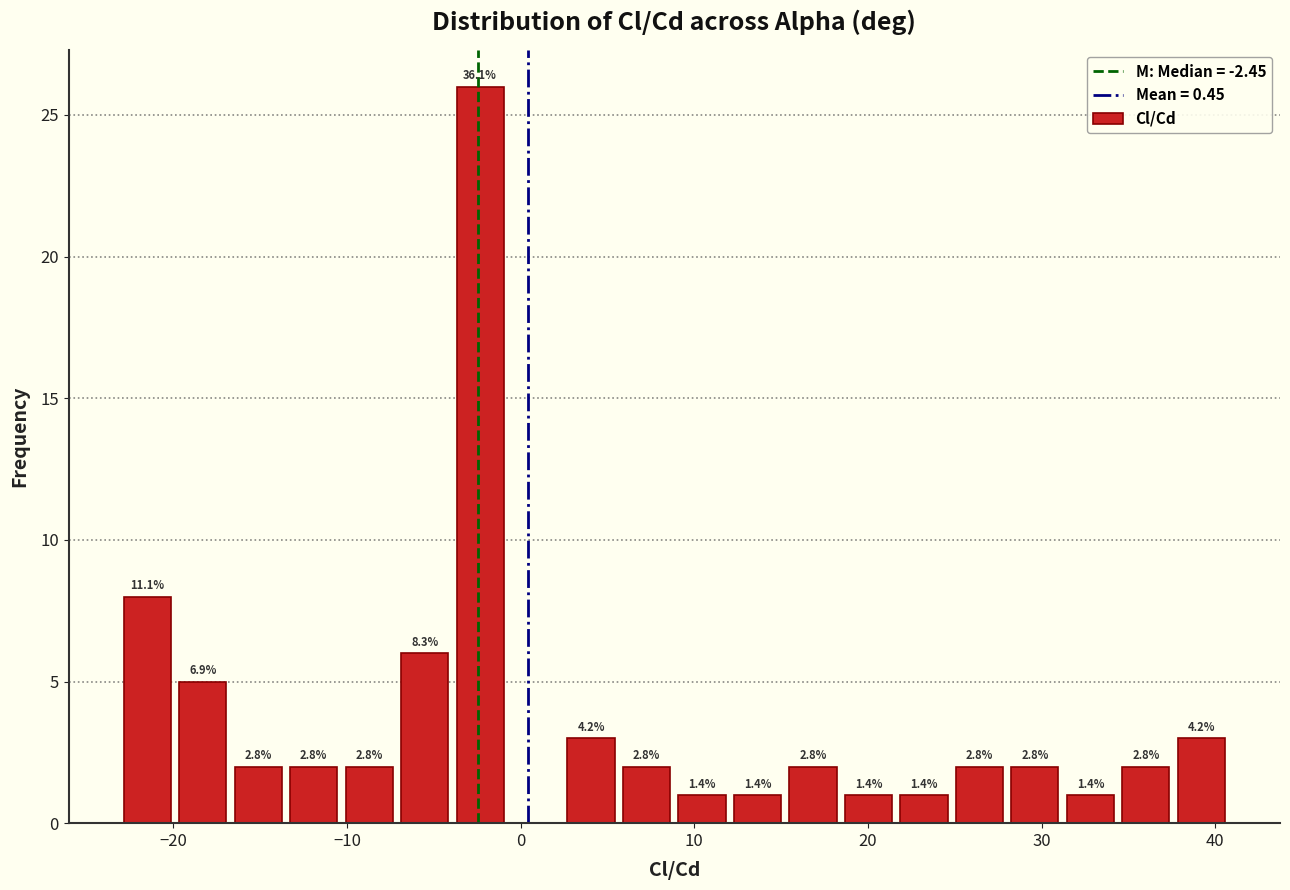

Read against the x-axis, roughly where is the centre of the tallest bar?

-2